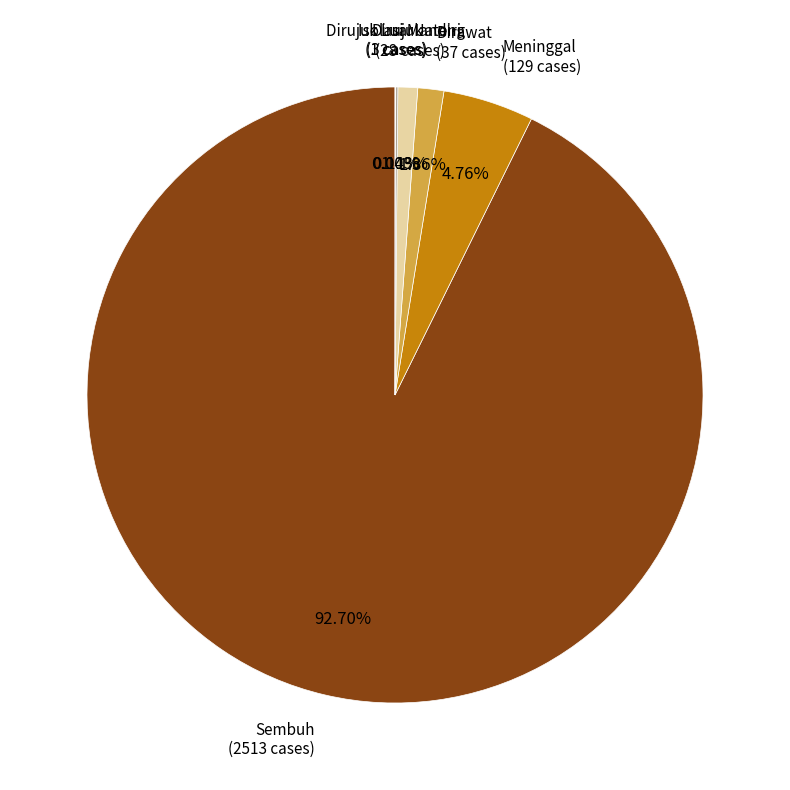

Which category has the biggest portion of the pie?

Sembuh